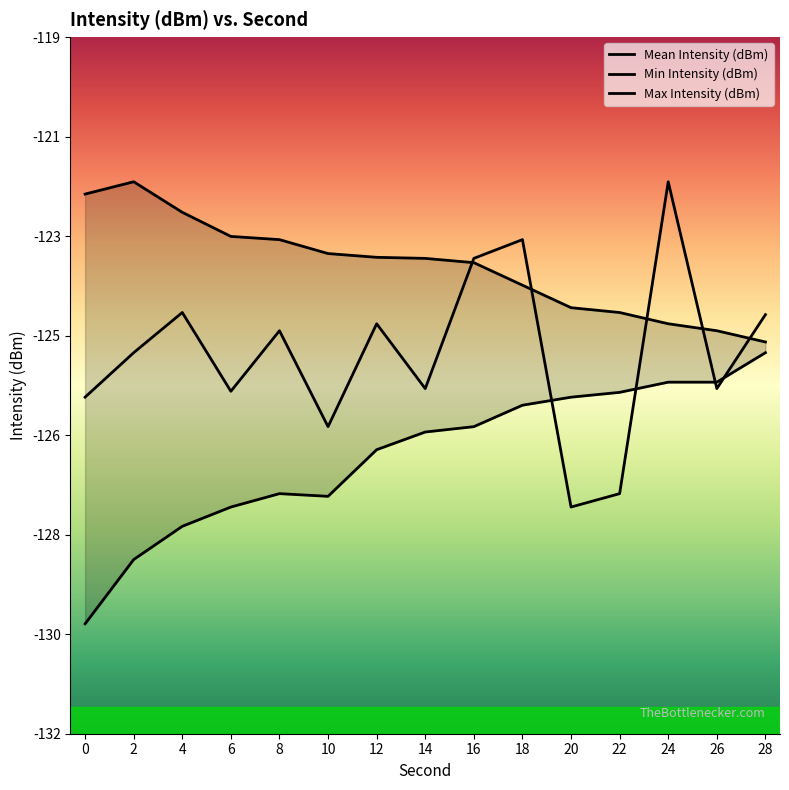

How many intersections are there between Min Intensity (dBm) and Mean Intensity (dBm)?

4